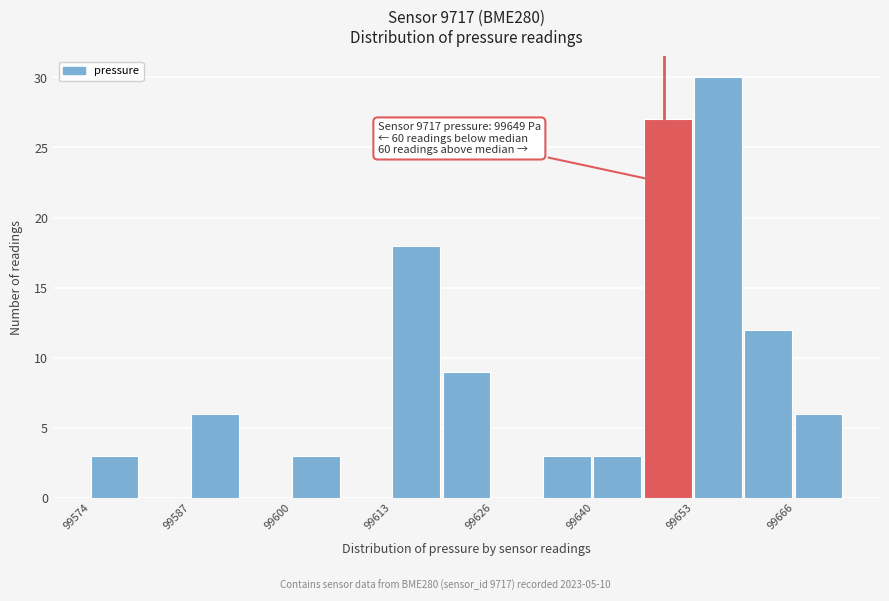

Around what value on the x-axis is the tallest bar? Give the approximate position of its centre, as read against the axis.

99656